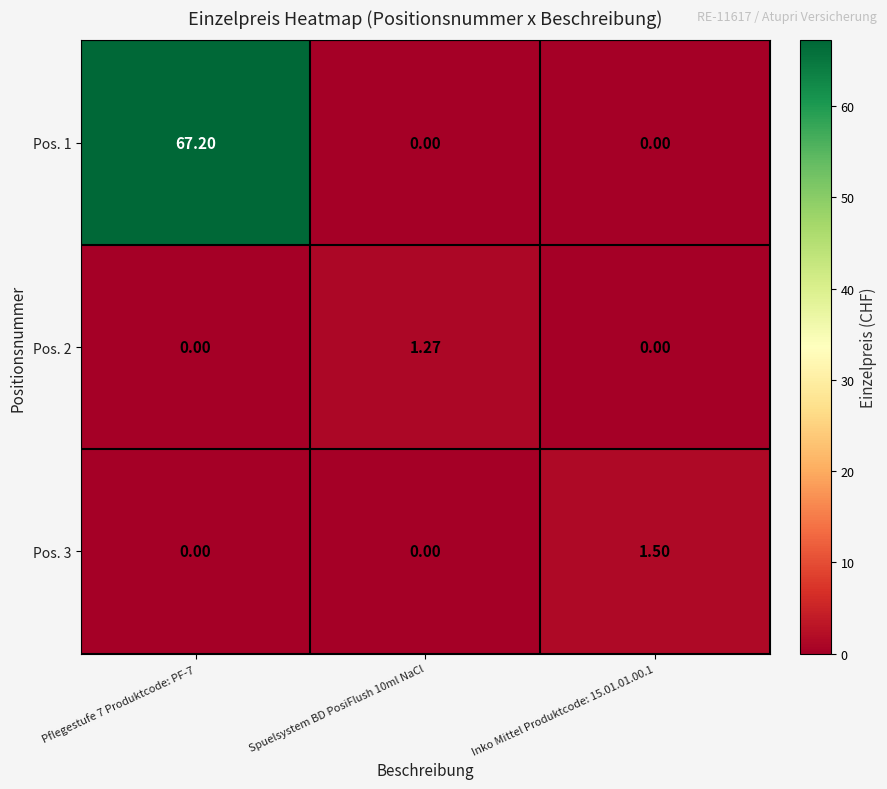

How many data points in Pos. 1 are above 0?

1